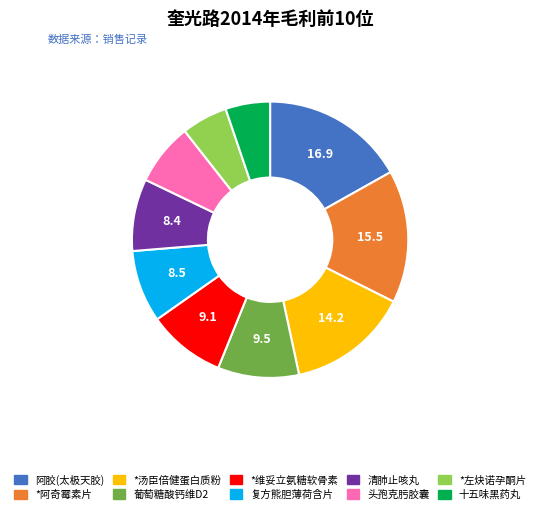

How many slices are in this pie chart?

10